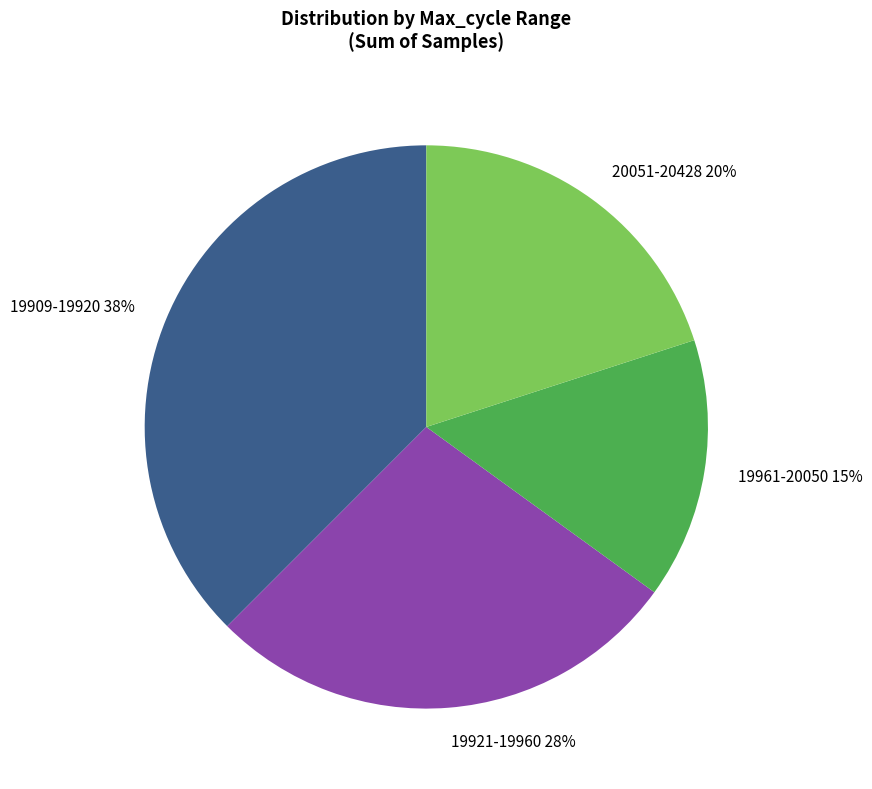

Which category has the smallest portion of the pie?

19961-20050